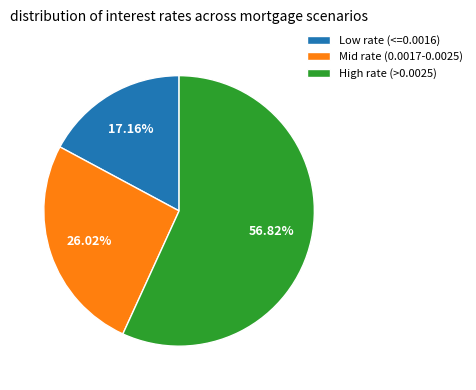

How many slices are in this pie chart?

3